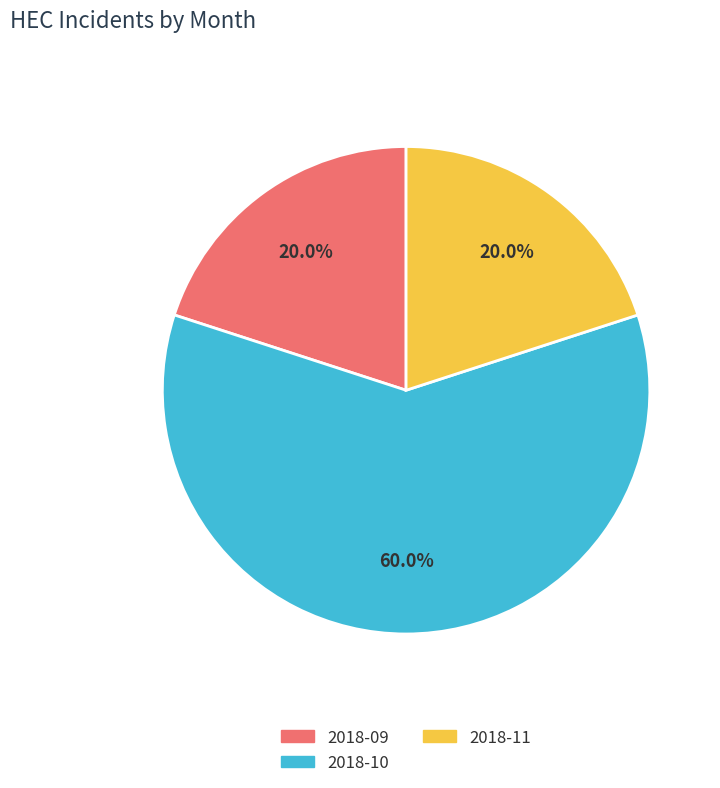

Is there any slice that represents more than half of the pie?

Yes